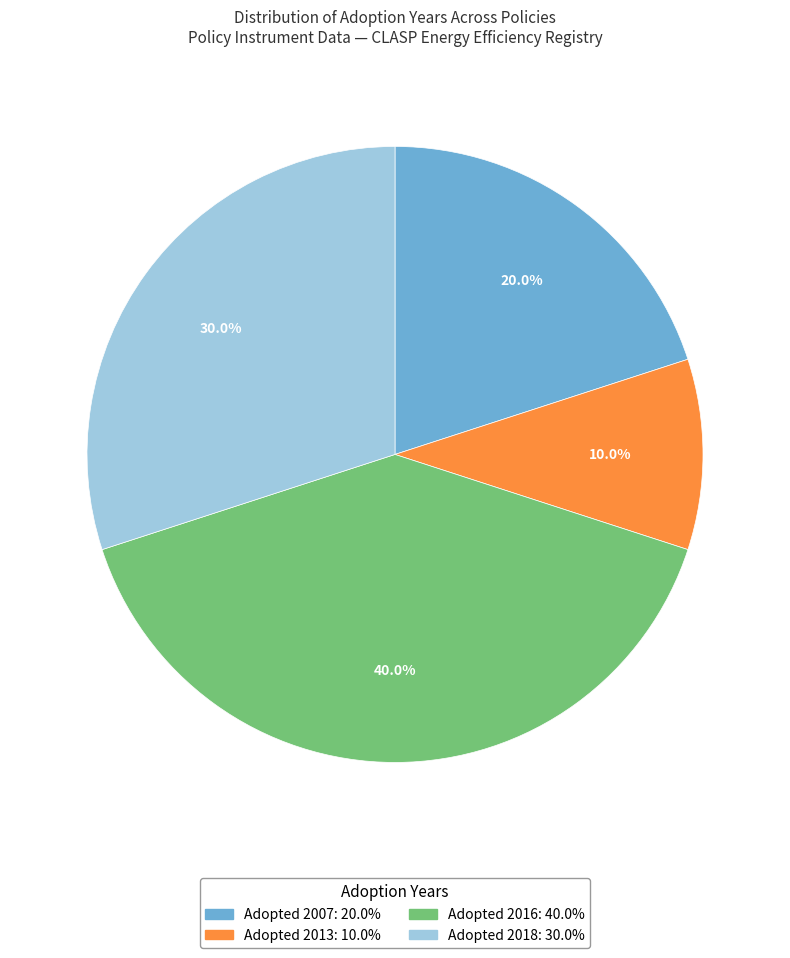

How many segments does this pie chart have?

4